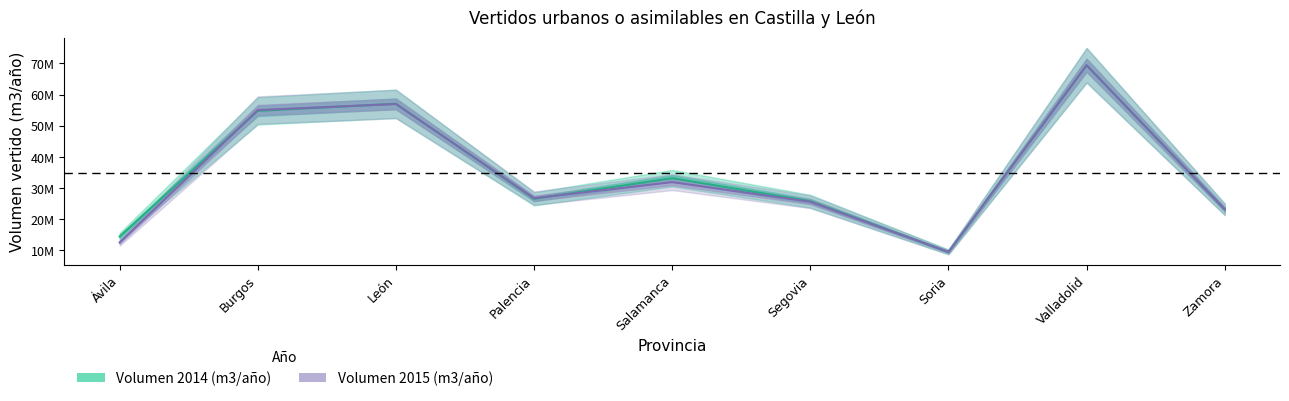

What is the label of the 1st point from the right?

Zamora